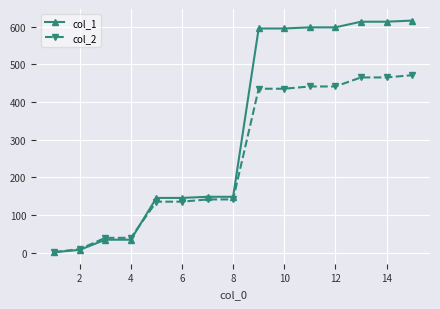

Reading left to right, what are all the values shown in this chart?

col_1: 1	7	34	34	145	145	148	148	595	595	598	598	613	613	616
col_2: 1	9	39	39	135	135	141	141	435	435	441	441	465	465	471